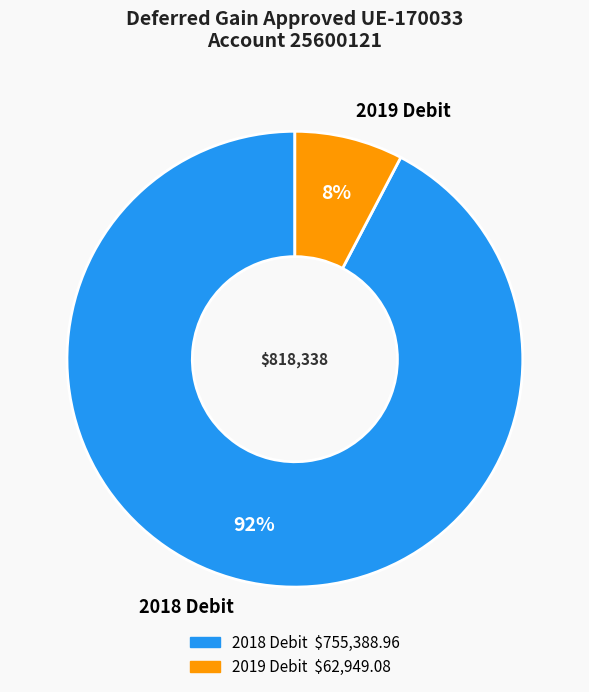

Does any single category account for the majority?

Yes